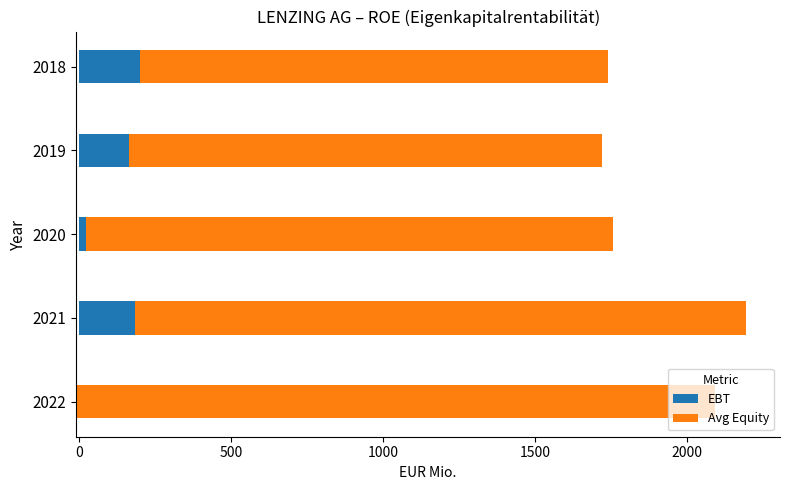

How many values in EBT are below zero?

1